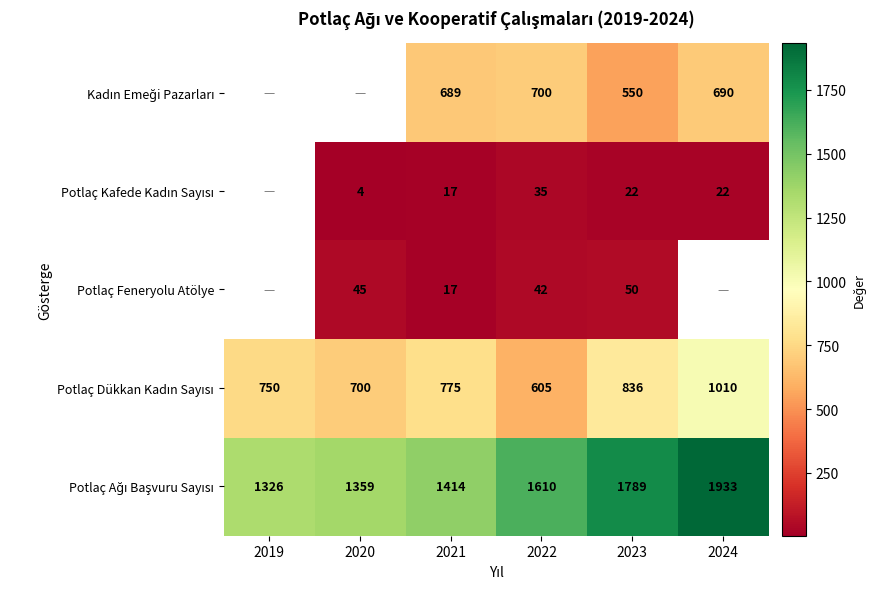

What is the total value across all series at 2022?

2992